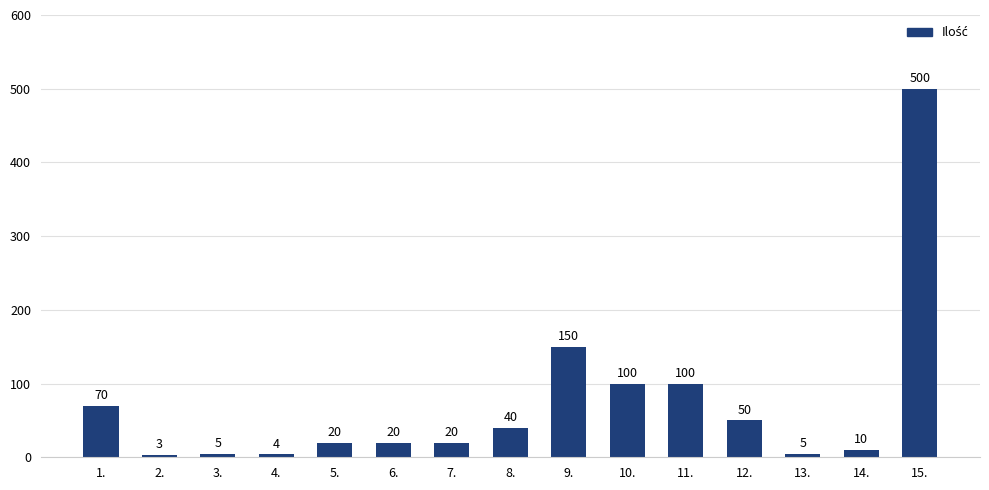

What is the sum of all values?

1097